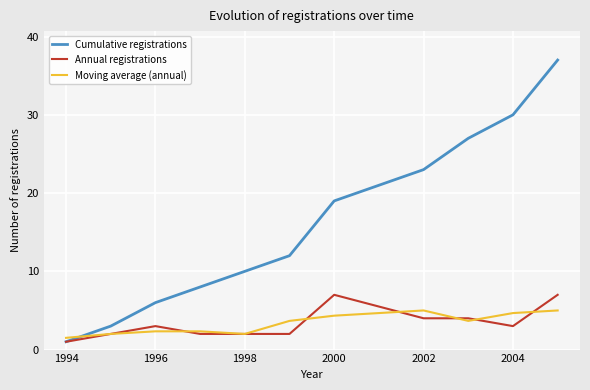

Which series has the widest spread of values?

Cumulative registrations